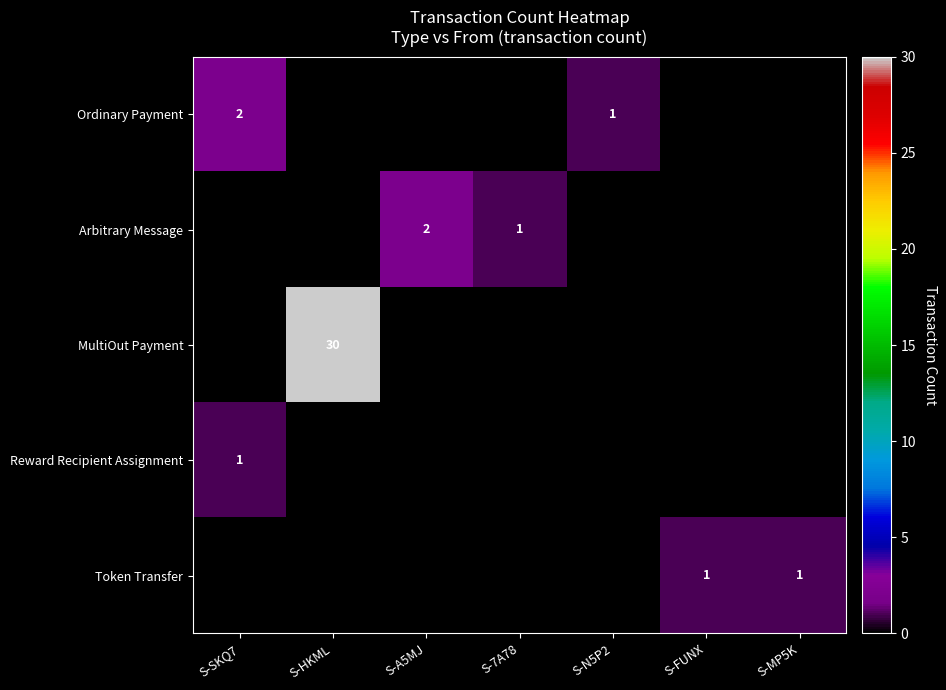

The Arbitrary Message series shows -1 at S-N5P2. True or false?

False